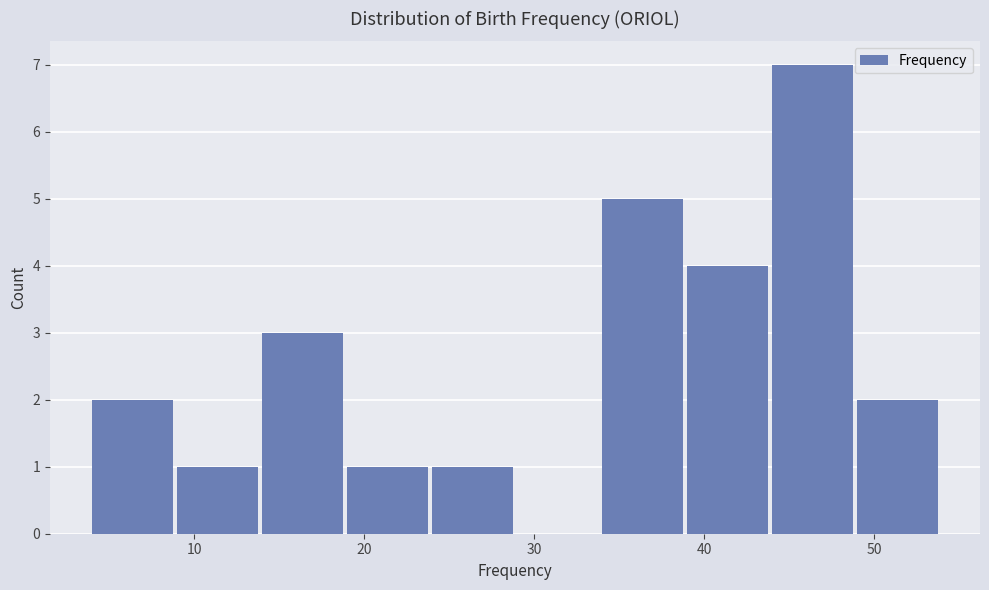

Which range on the x-axis has the tallest bar?

44 to 49